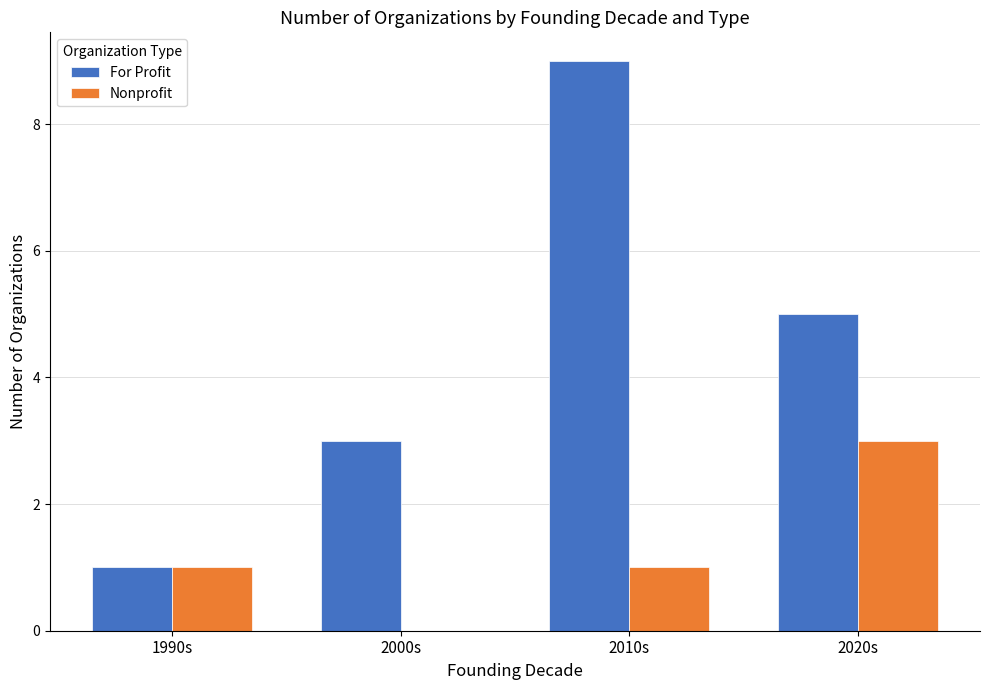

Which series has the largest total across all categories?

For Profit